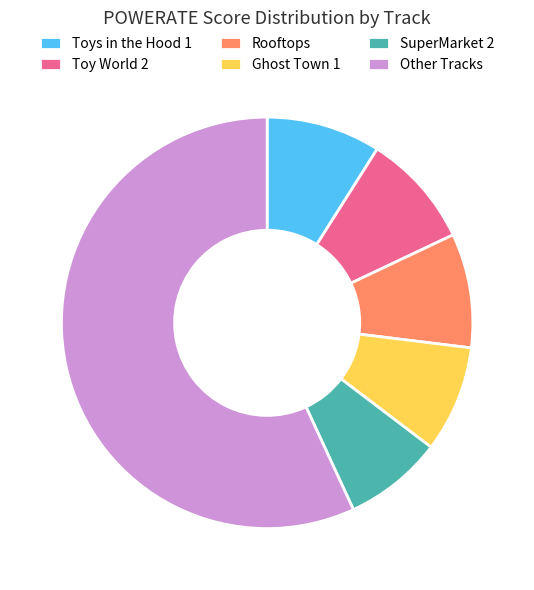

What is the smallest slice in the pie chart?

SuperMarket 2